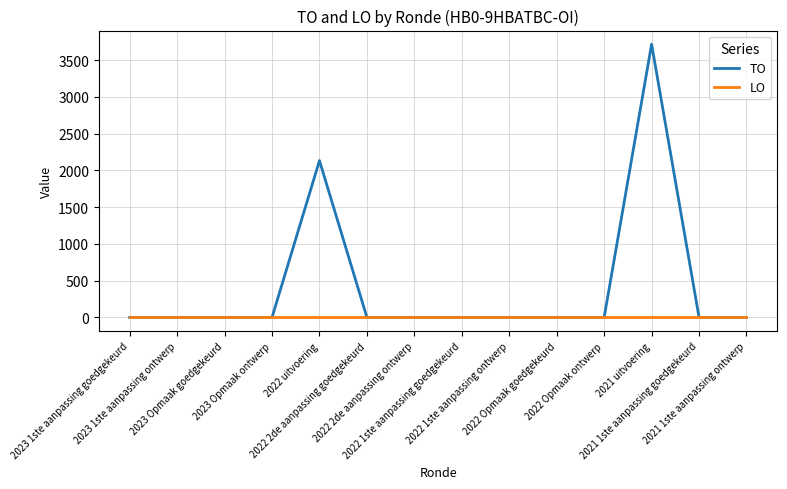

Rank the series by their average value, from lowest to highest.

LO, TO